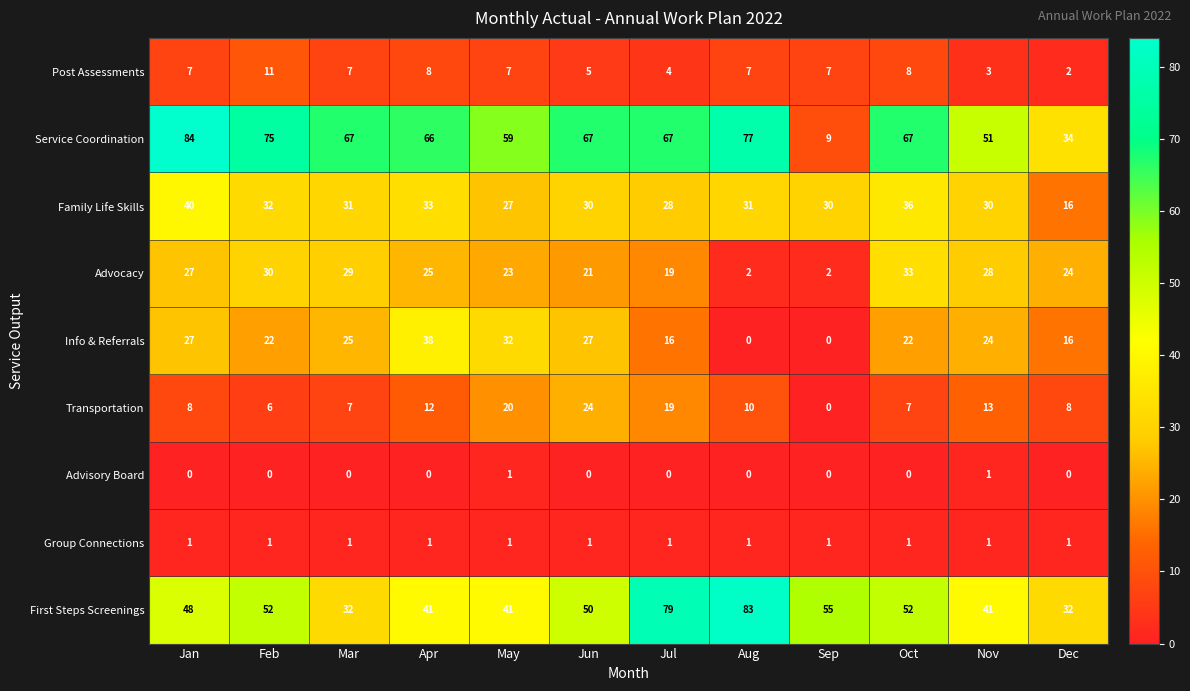

What is the maximum value shown in the chart?

84